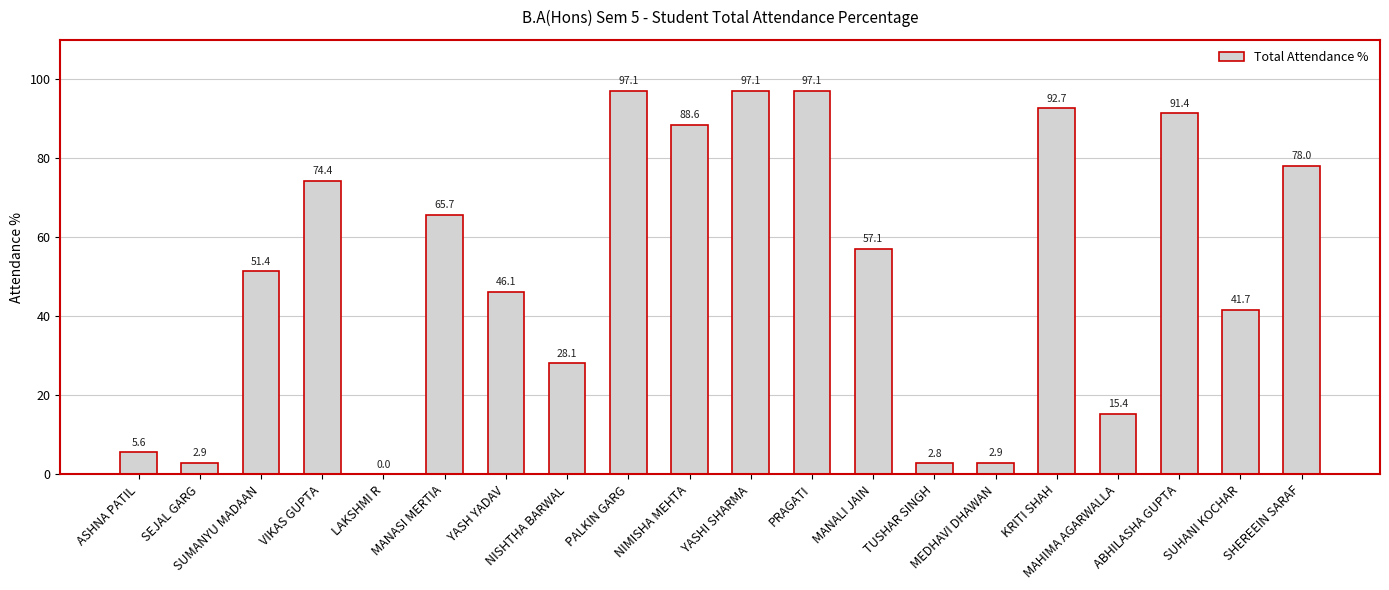

What is the greatest value displayed?

97.1